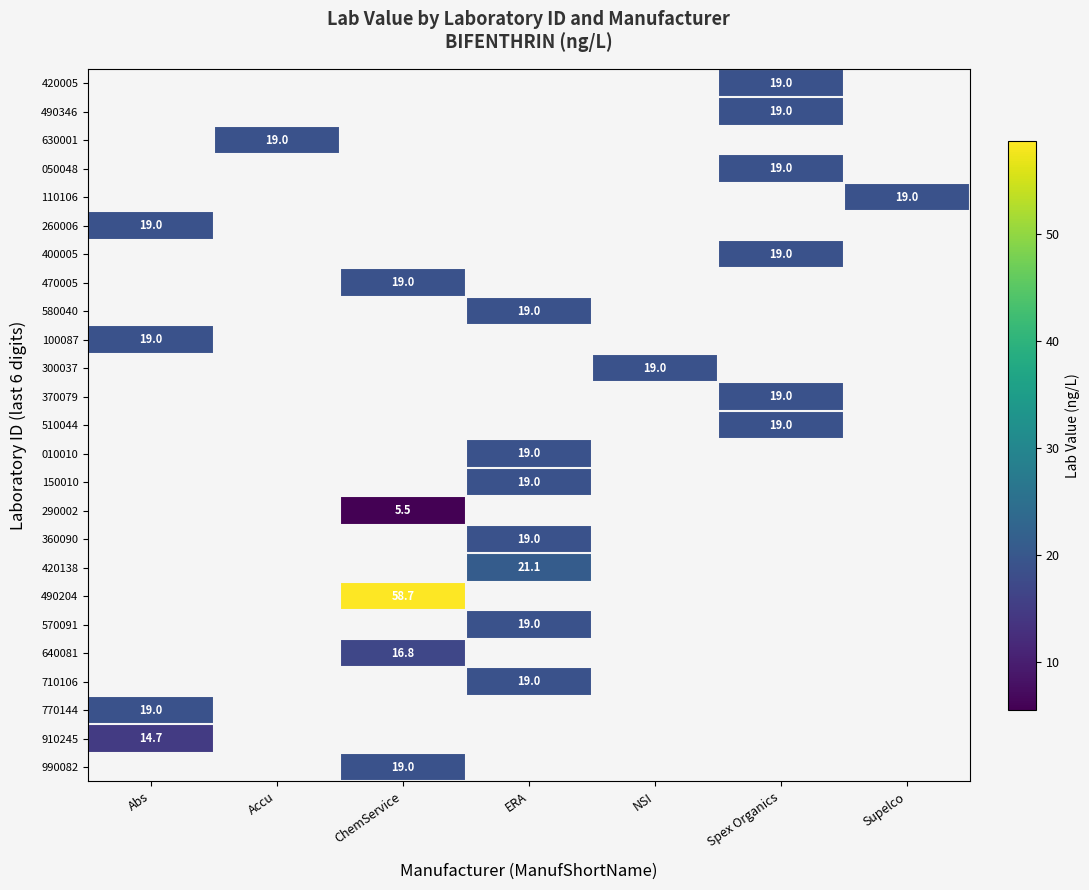

Is it true that 300037 equals 19.0 at NSI?

True